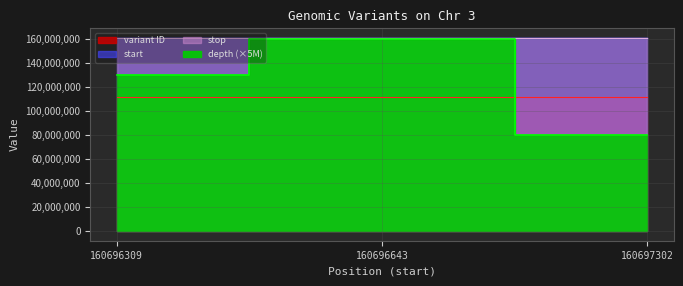

Which series has the largest total across all categories?

stop